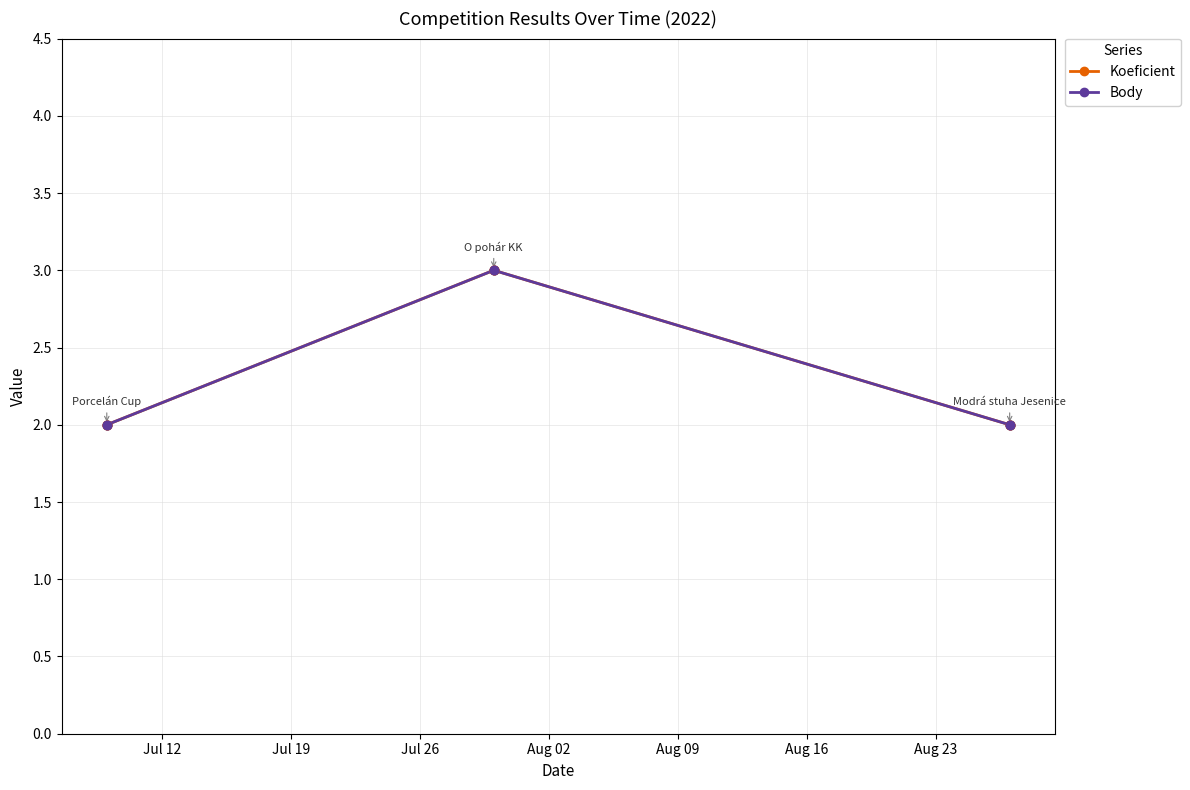

Which series has the largest total across all categories?

Koeficient